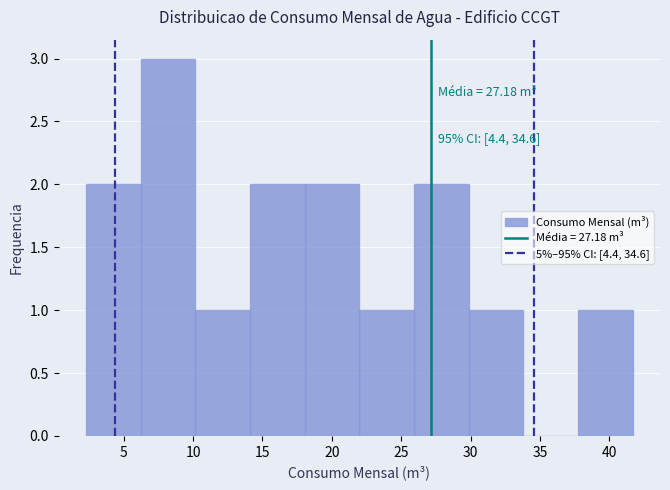

Over which range of the x-axis is the bar tallest?

6.0 to 10.0